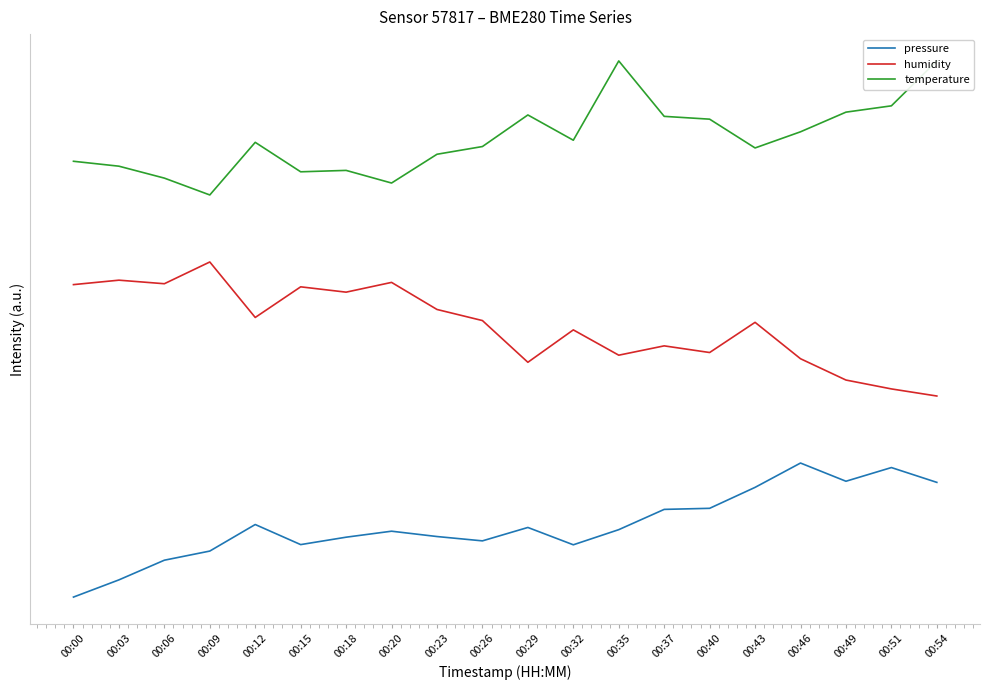

True or false: humidity has a value of 42.5 at 00:26.

False